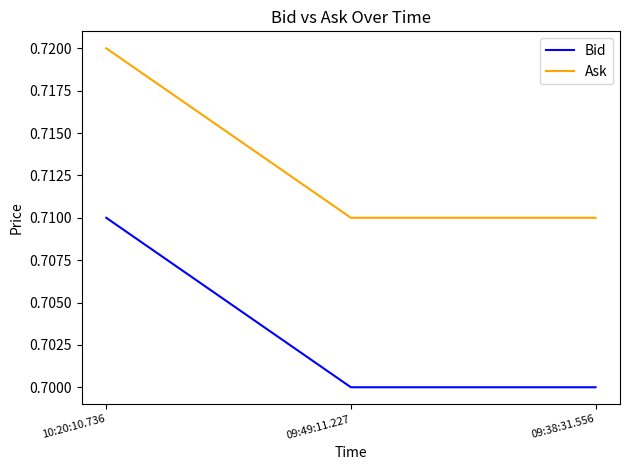

Is it true that Ask equals 0.7 at 10:20:10.736?

True